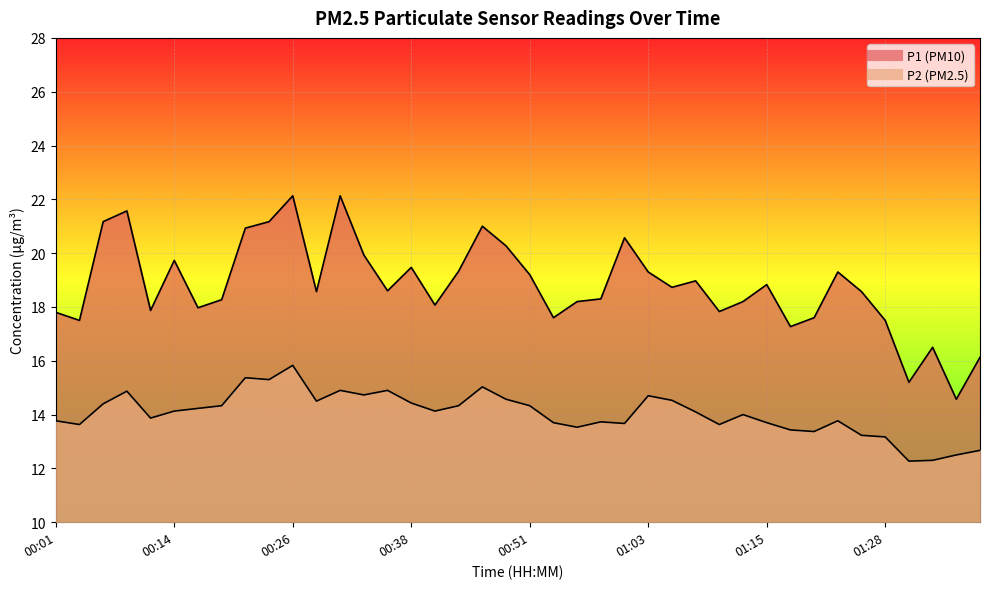

Count the number of data series in this chart.

2